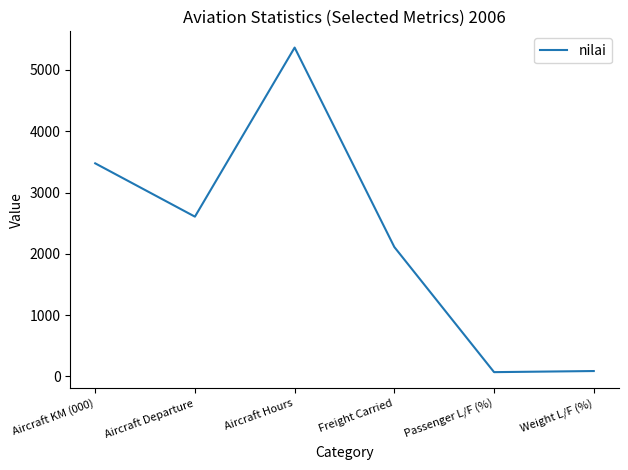

What is the greatest value displayed?

5365